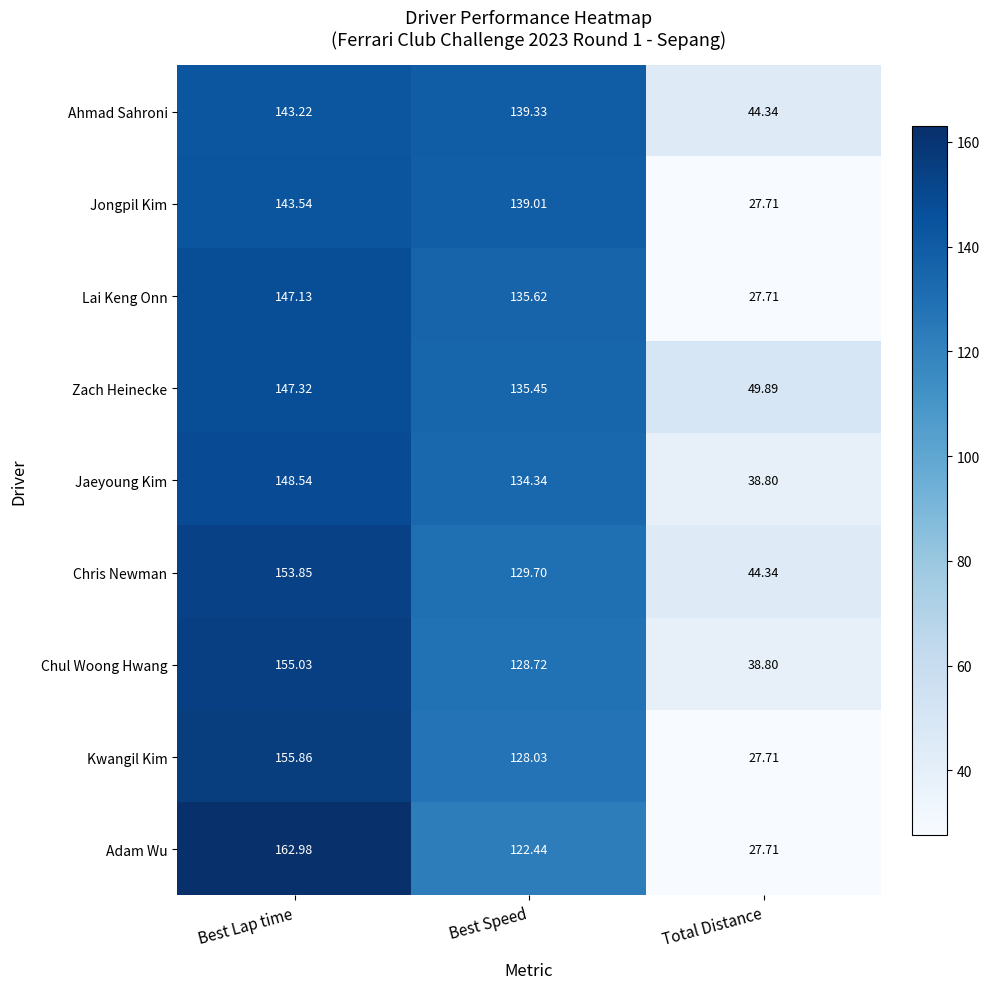

At which category is the sum across all series the highest?

Best Lap time